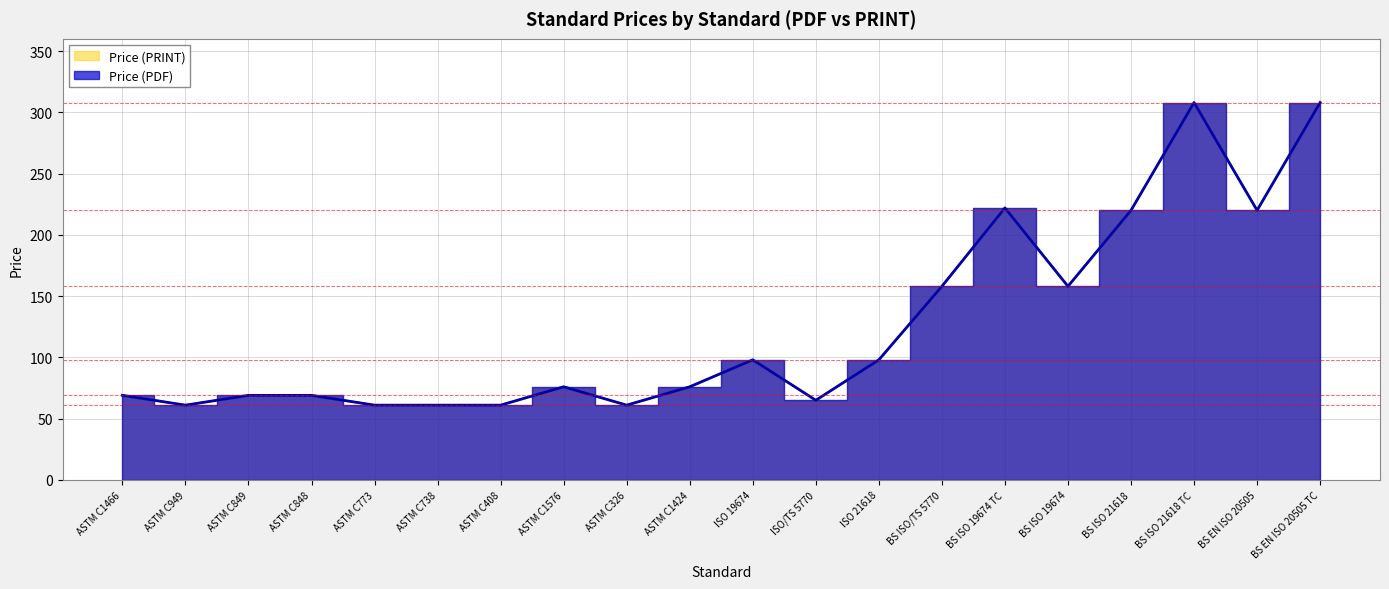

List the labels in order of Price (PRINT) value, largest first.

BS ISO 21618 TC, BS EN ISO 20505 TC, BS ISO 19674 TC, BS ISO 21618, BS EN ISO 20505, BS ISO/TS 5770, BS ISO 19674, ISO 19674, ISO 21618, ASTM C1576, ASTM C1424, ASTM C1466, ASTM C849, ASTM C848, ISO/TS 5770, ASTM C949, ASTM C773, ASTM C738, ASTM C408, ASTM C326